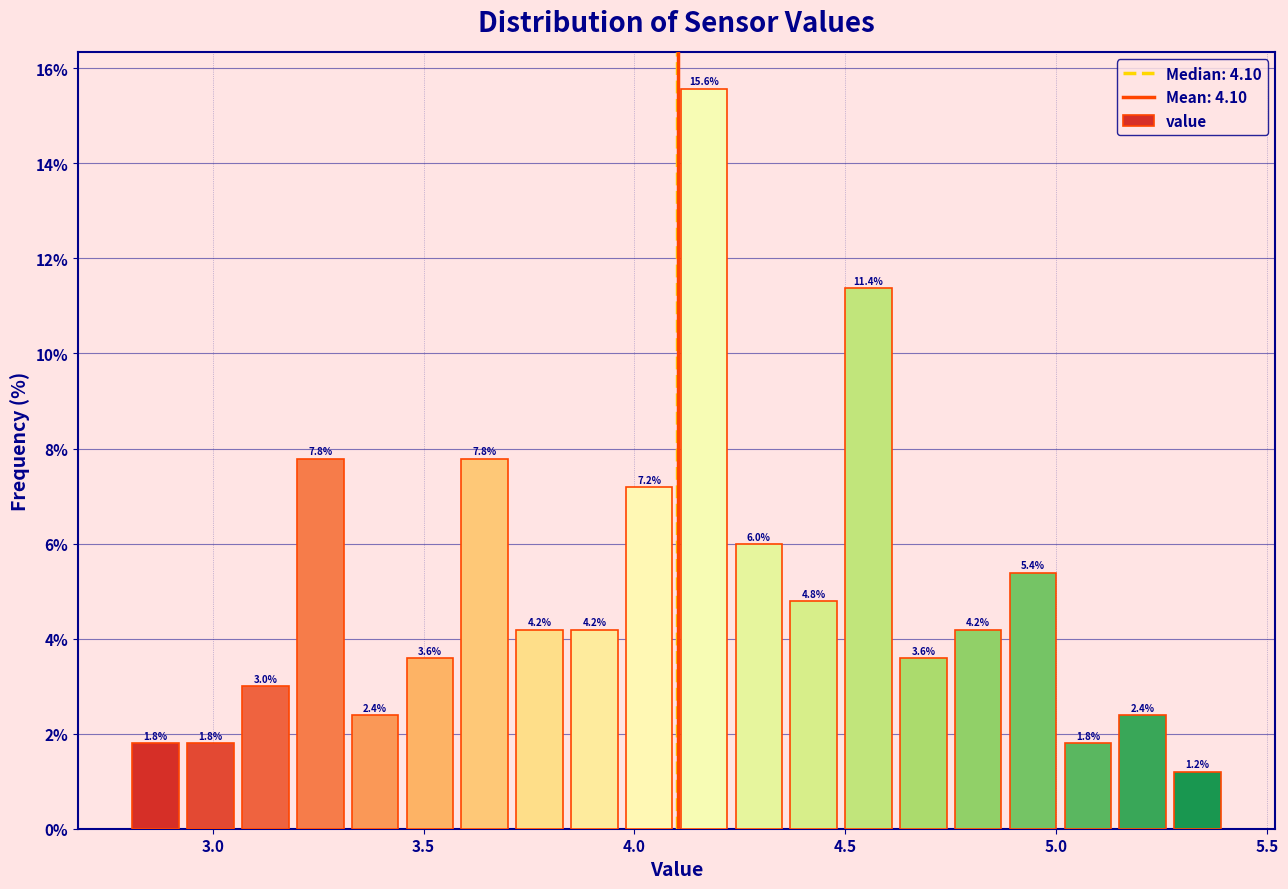

Read against the x-axis, roughly where is the centre of the tallest bar?

4.15